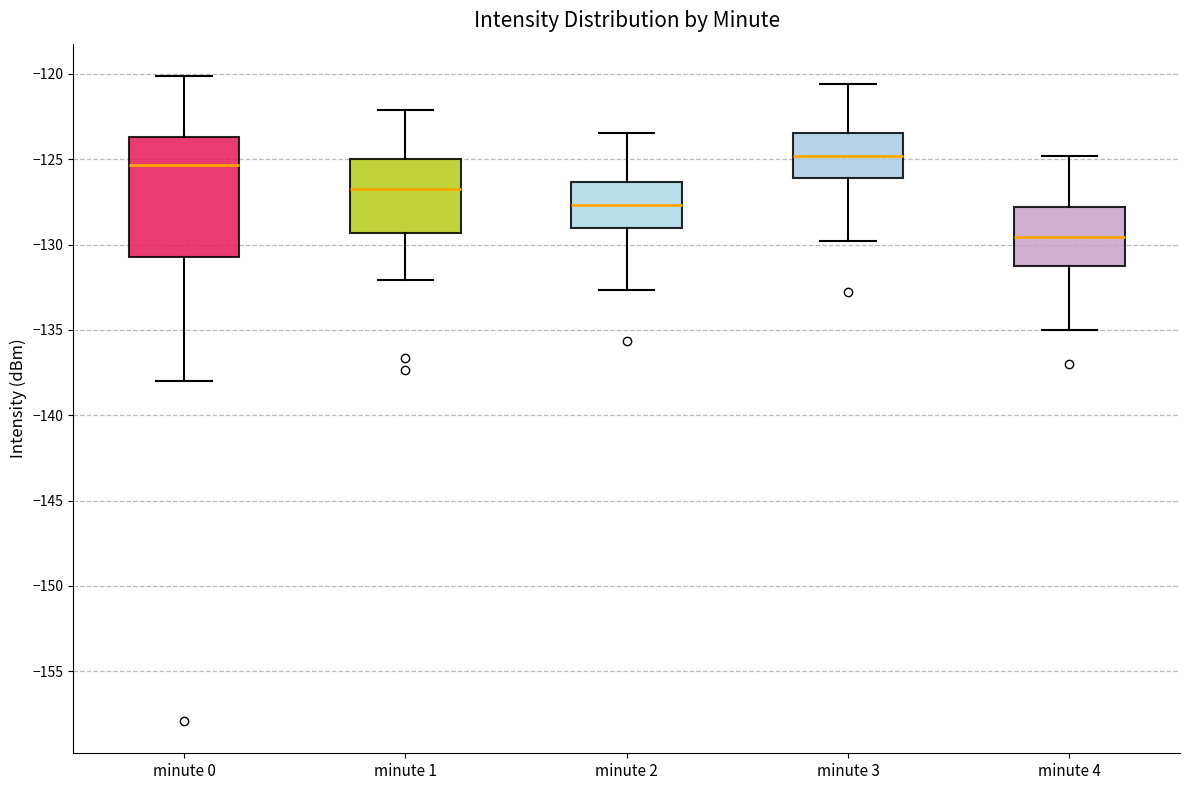

Which box has the lowest median line?

minute 4